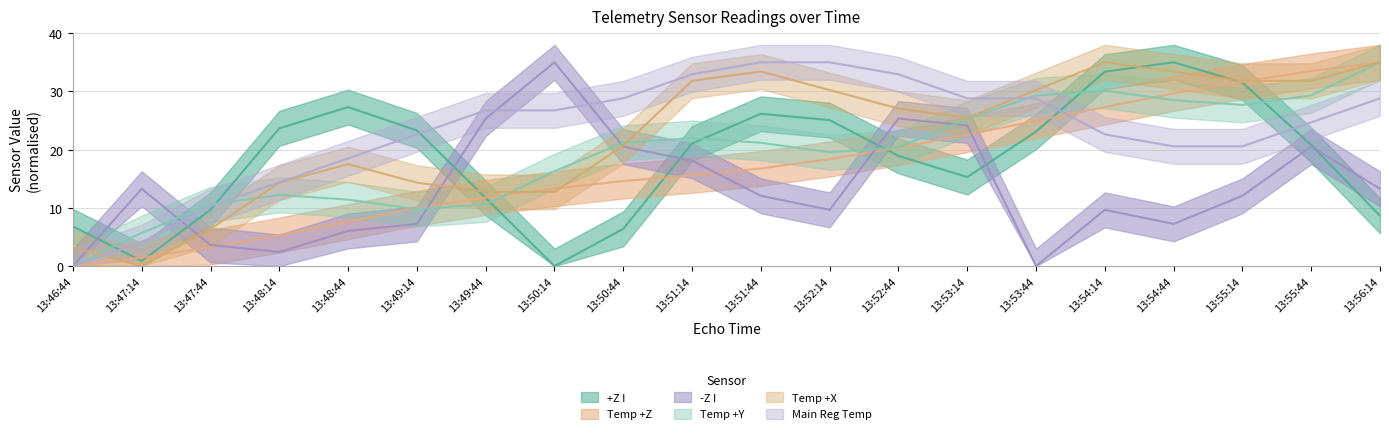

Reading right to left, transcribe all the data shown in this chart.

+Z I: 8.6	20.8	31.5	35.0	33.4	23.1	15.3	18.9	25.1	26.2	21.1	6.4	0.0	11.7	23.3	27.3	23.7	9.7	0.9	6.8
Temp +Z: 35.0	33.5	31.7	29.7	27.3	24.9	22.6	20.3	18.4	16.8	15.6	14.6	13.3	11.8	9.9	7.6	5.3	3.2	1.5	0.0
-Z I: 13.3	20.5	12.1	7.2	9.7	0.0	24.1	25.3	9.7	12.1	18.1	20.5	35.0	25.3	7.2	6.0	2.4	3.6	13.3	0.0
Temp +Y: 35.0	29.3	27.7	28.5	30.1	29.3	25.2	20.4	19.6	21.2	22.0	21.2	16.3	10.6	9.8	11.4	12.2	10.6	5.7	0.0
Temp +X: 35.0	31.8	31.8	33.4	35.0	30.2	25.5	27.1	30.2	33.4	31.8	20.7	12.7	12.7	14.3	17.5	14.3	6.4	0.0	3.2
Main Reg Temp: 28.8	24.7	20.6	20.6	22.6	28.8	28.8	32.9	35.0	35.0	32.9	28.8	26.7	26.7	22.6	18.5	14.4	10.3	4.1	0.0